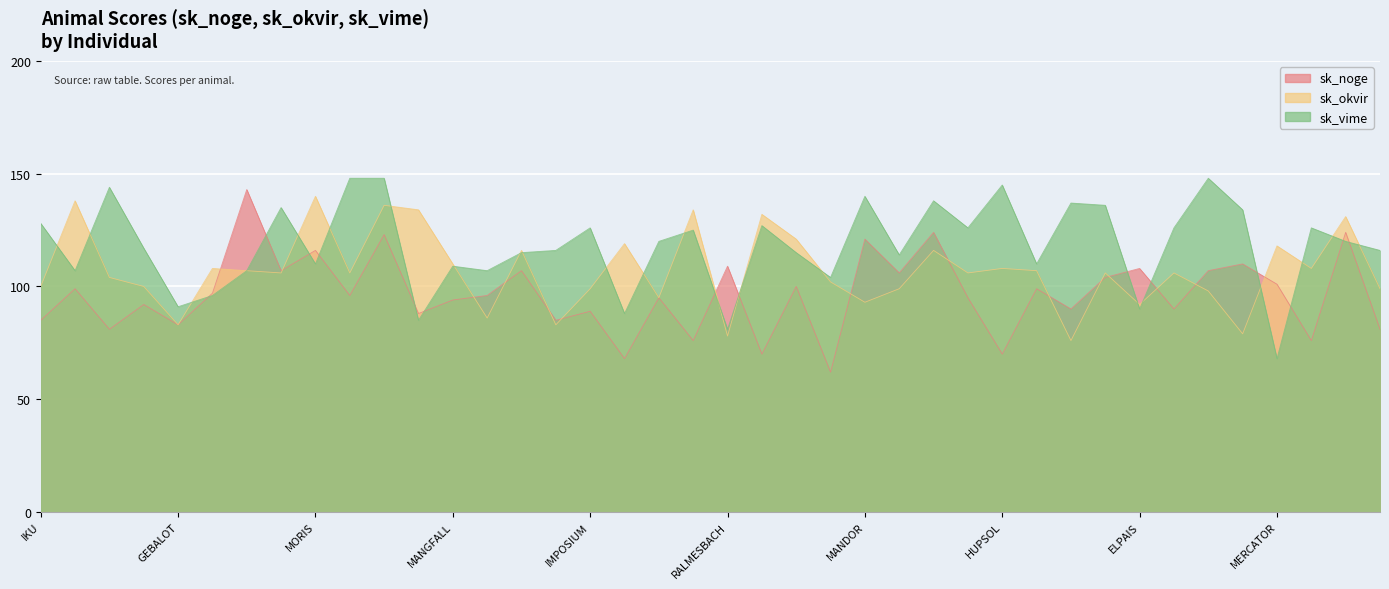

What is the lowest value of the sk_okvir series?

76